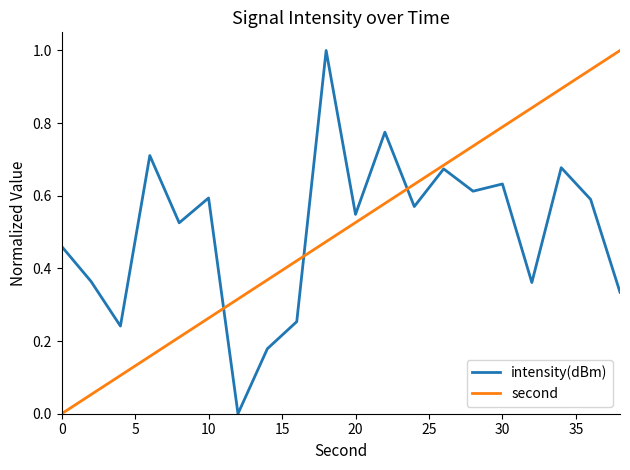

What is the highest value of the intensity(dBm) series?

1.0